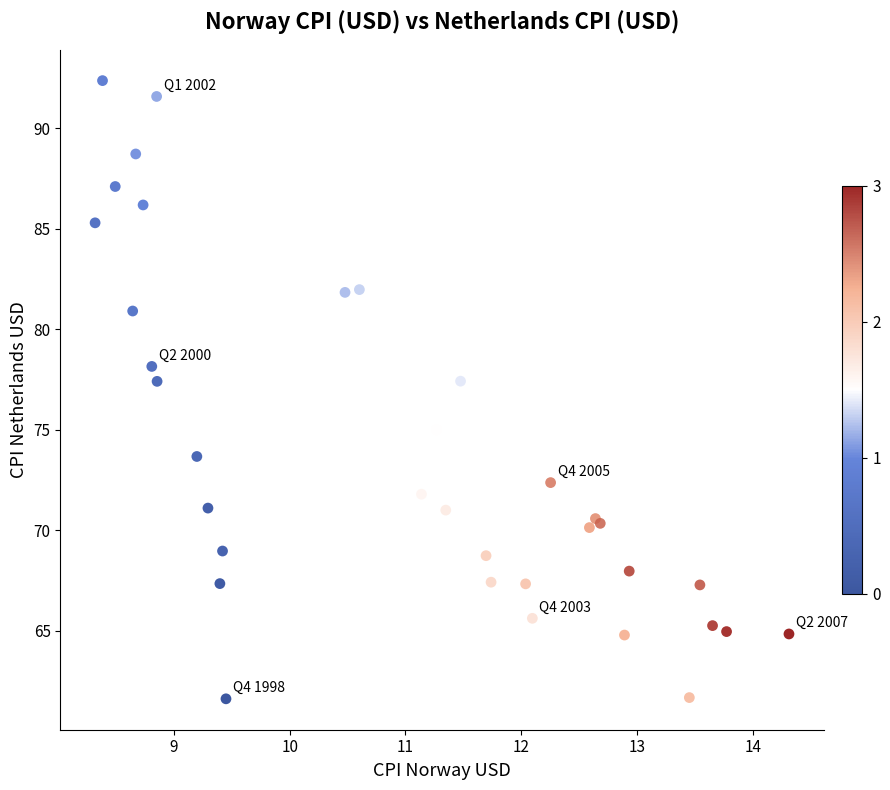

What Y value in the scatter plot is closest to 76?

75.0